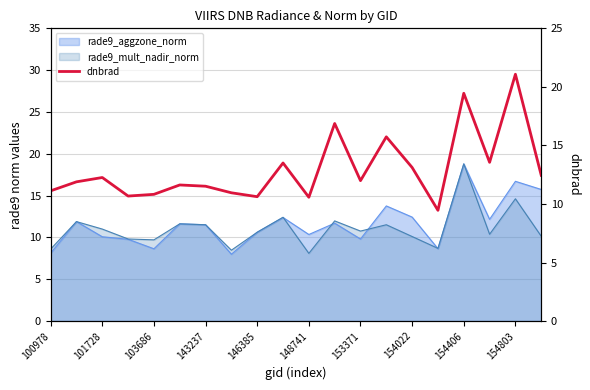

What position from the left is 101728?

3